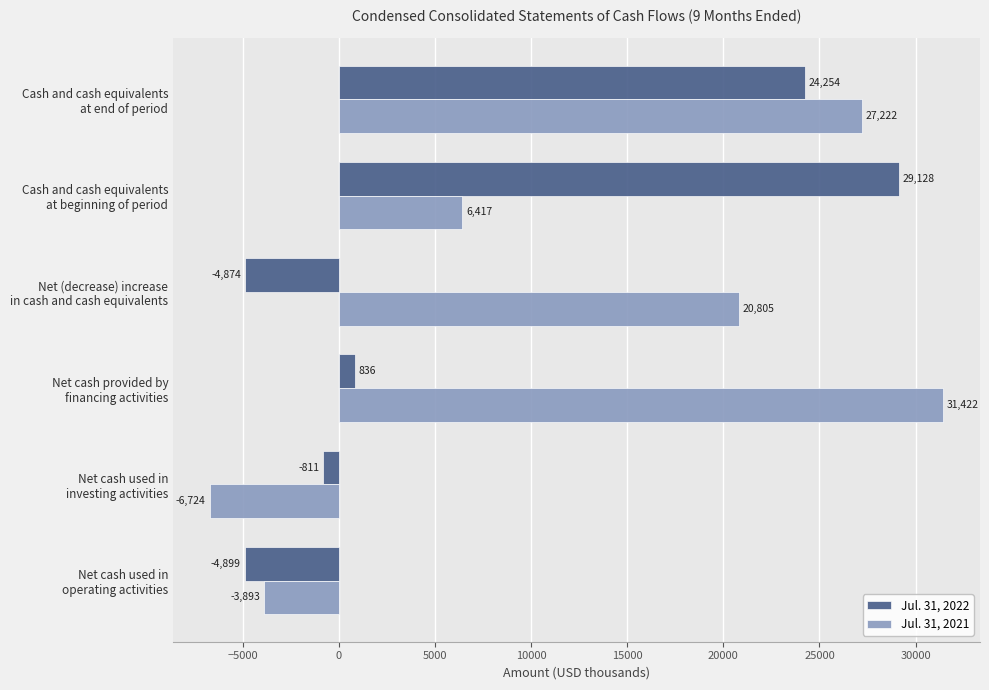

What is the maximum value for Jul. 31, 2021?

31422